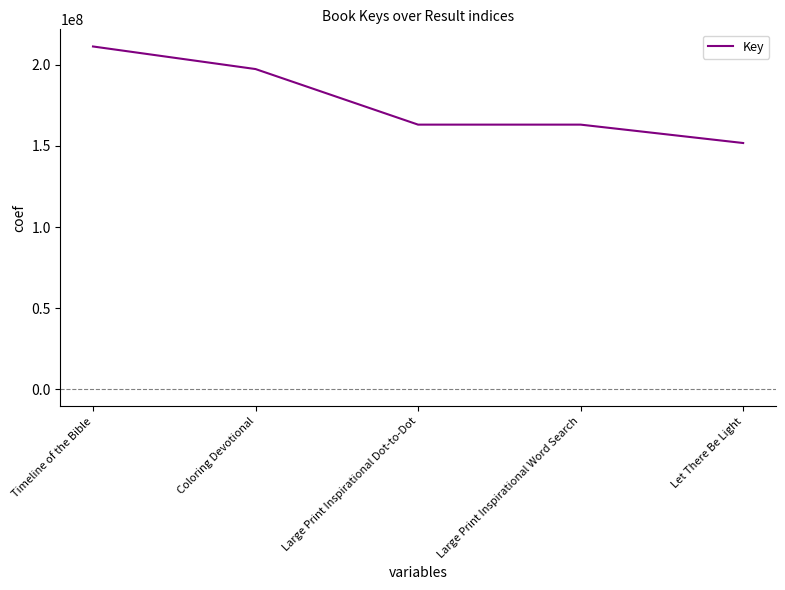

What is the change in value from Large Print Inspirational Dot-to-Dot to Large Print Inspirational Word Search?

-38